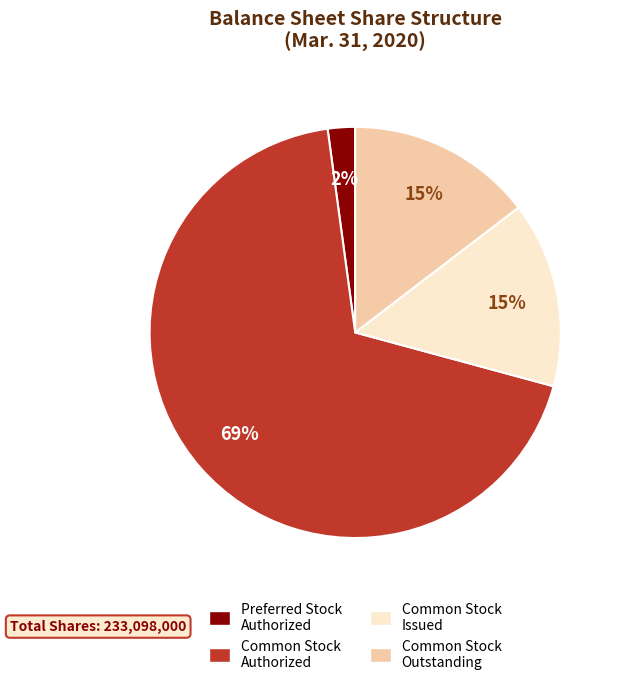

What is the majority slice?

Common Stock Authorized